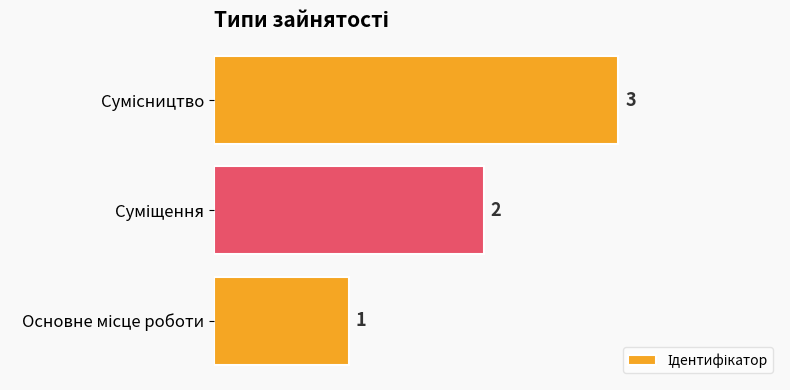

What is the maximum value shown in the chart?

3